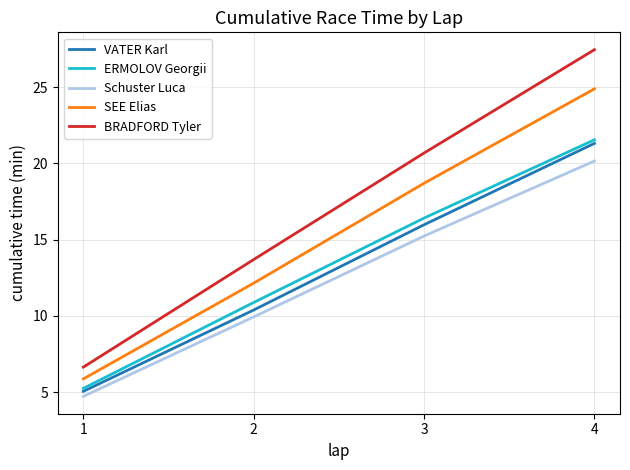

Does the chart have visible grid lines?

Yes